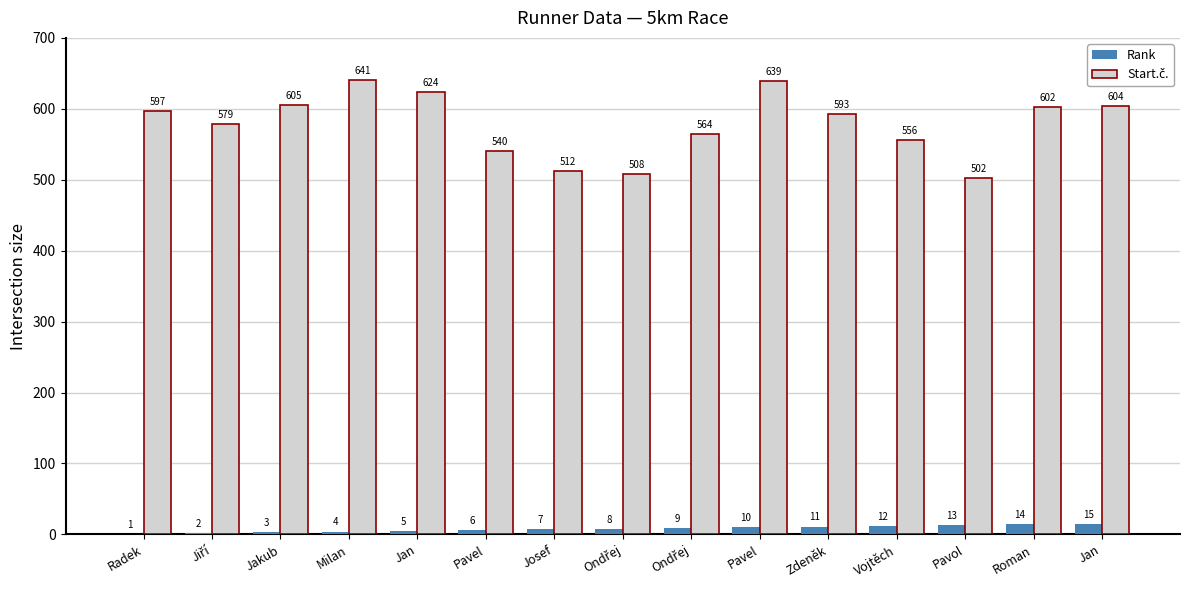

The Rank series shows 14 at Roman. True or false?

True